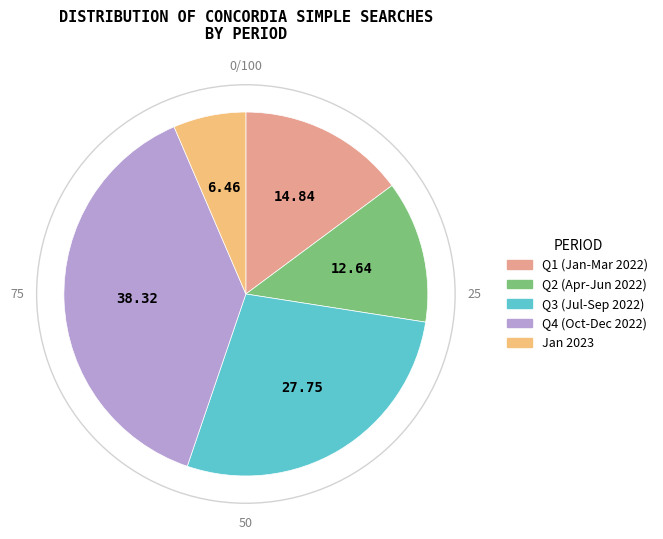

Does any single category account for the majority?

No